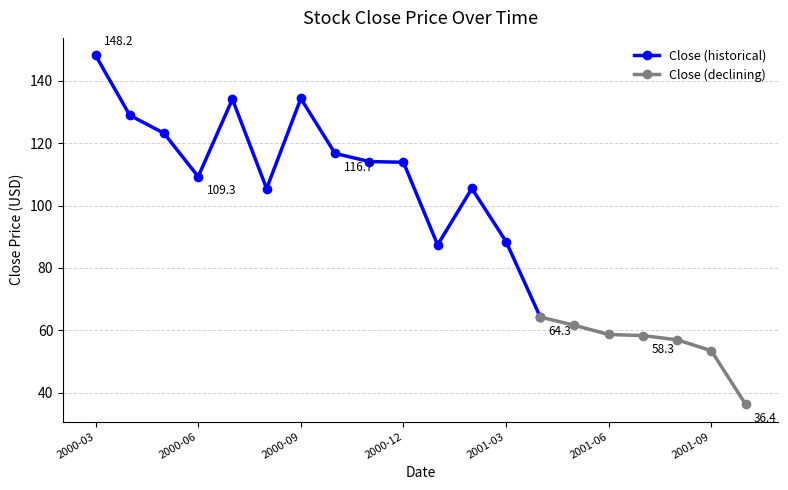

The value at 2001-05 is 61.6. True or false?

True